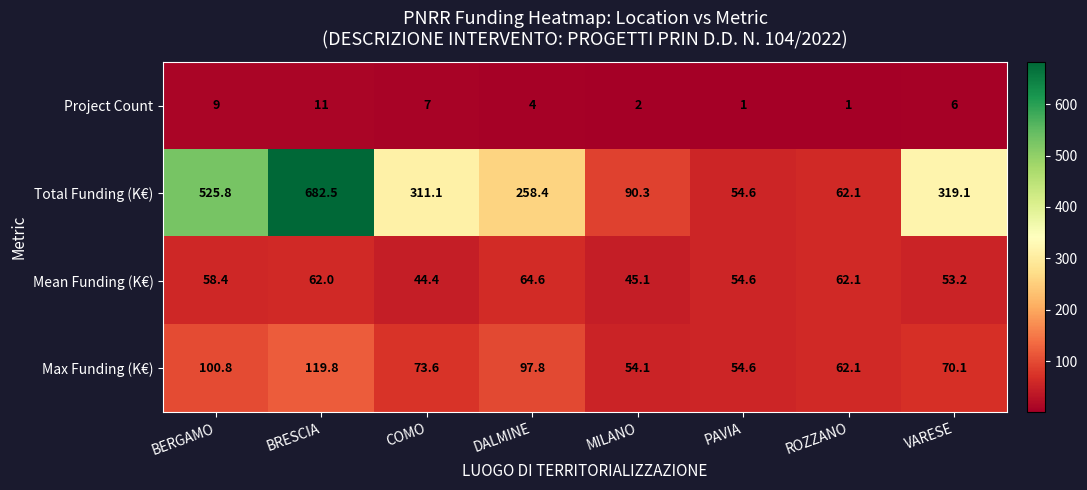

Where is Project Count nearest to the value 6?

VARESE